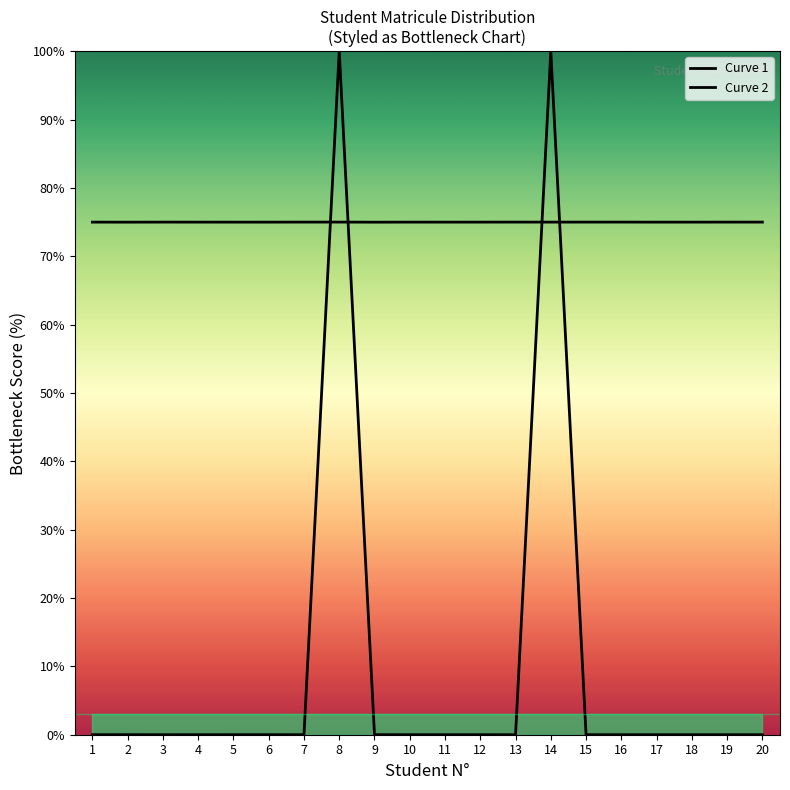

How many lines are shown in the chart?

2